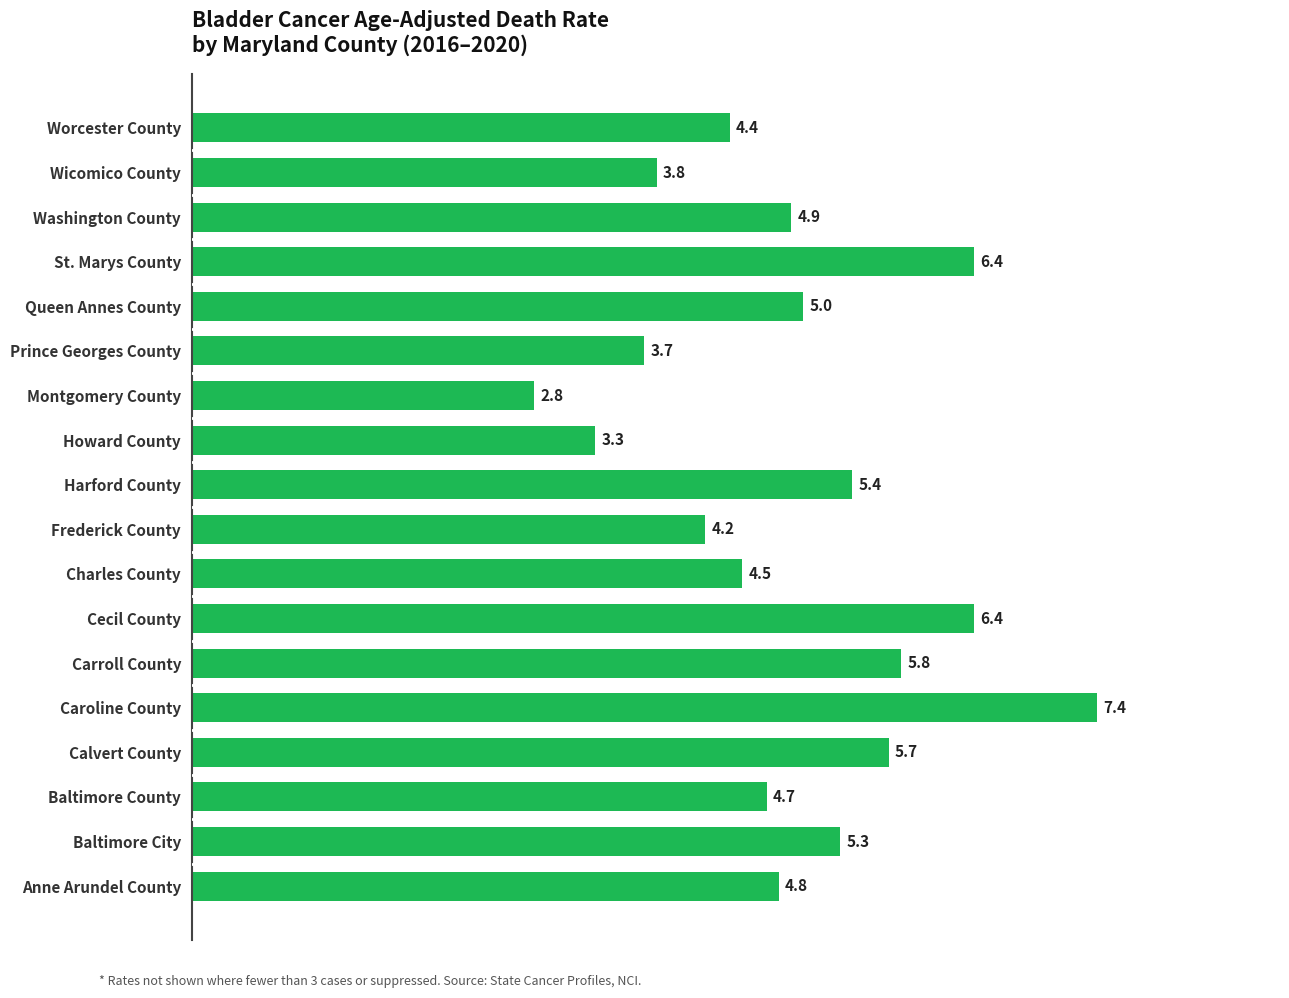

The value at Montgomery County is 4.7. True or false?

False